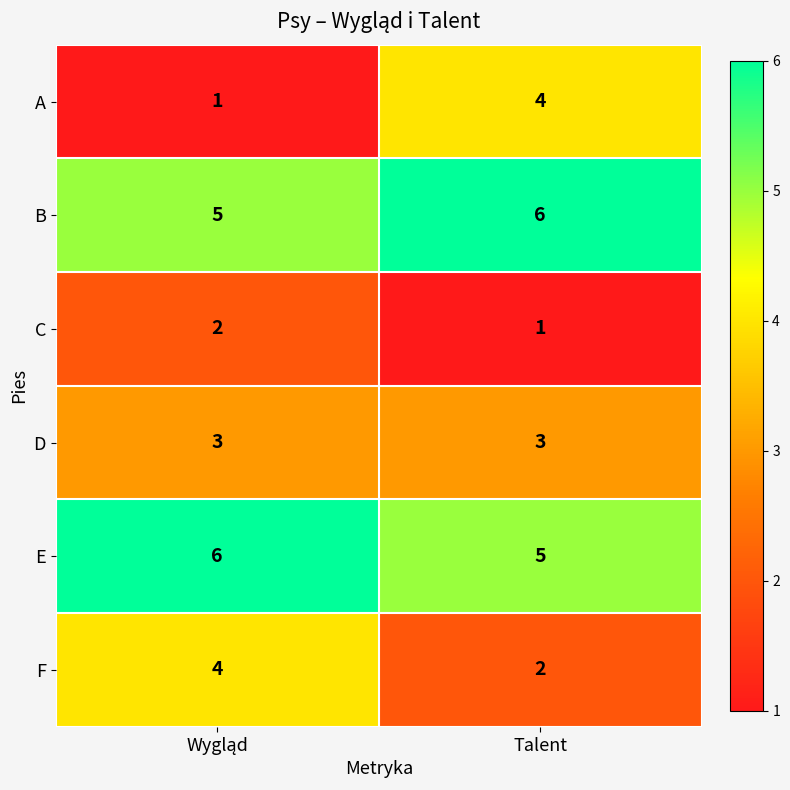

What is the total value across all series at Talent?

21